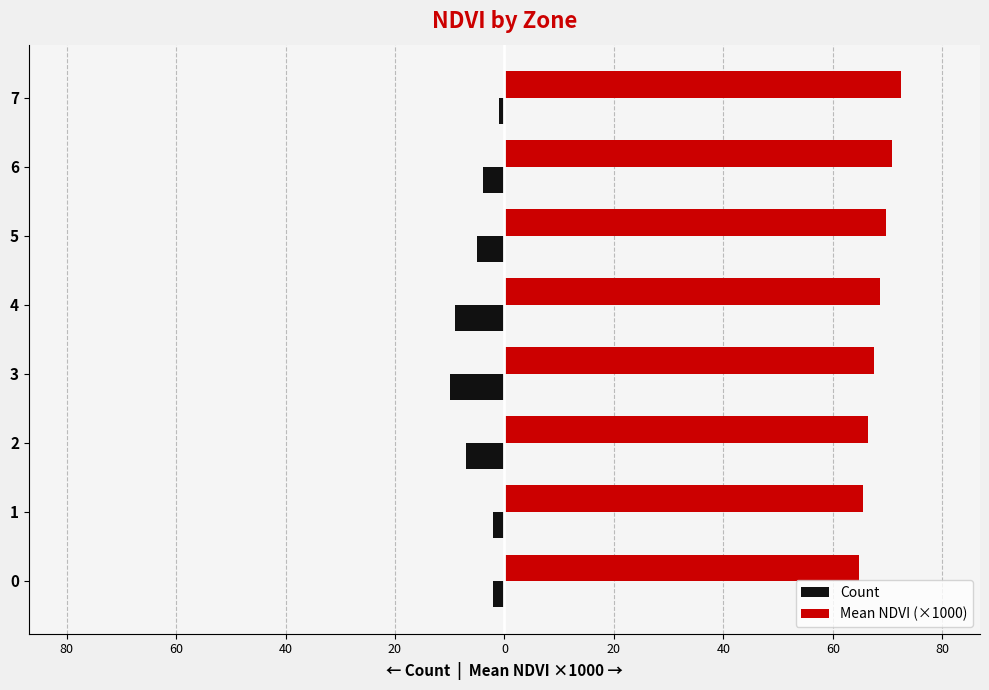

Rank the series by their maximum value, from highest to lowest.

Mean NDVI (×1000), Count